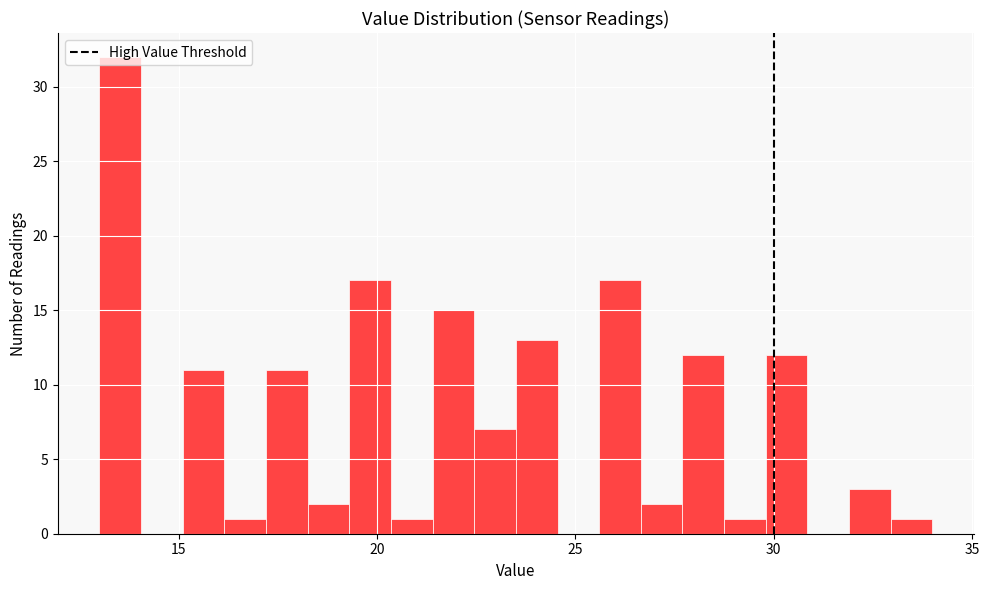

Around what value on the x-axis is the tallest bar? Give the approximate position of its centre, as read against the axis.

13.5